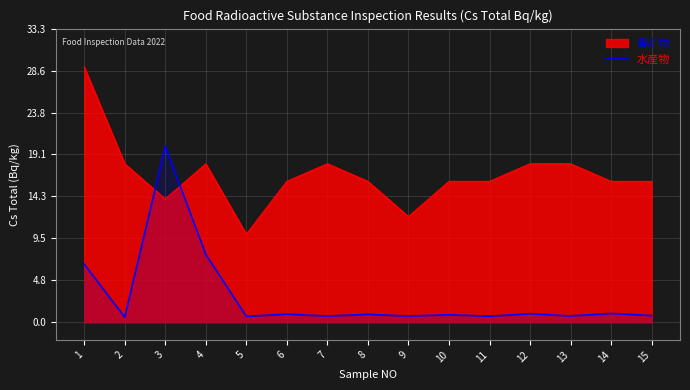

Is the value of 農産物 at 15 greater than the value of 水産物 at 7?

Yes